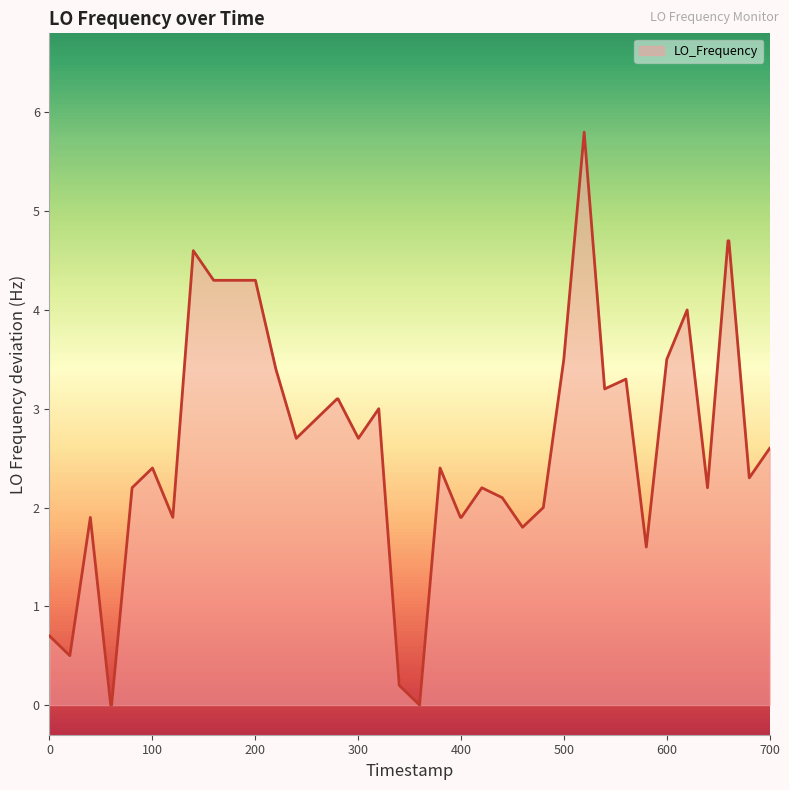

What is the greatest value displayed?

5.8